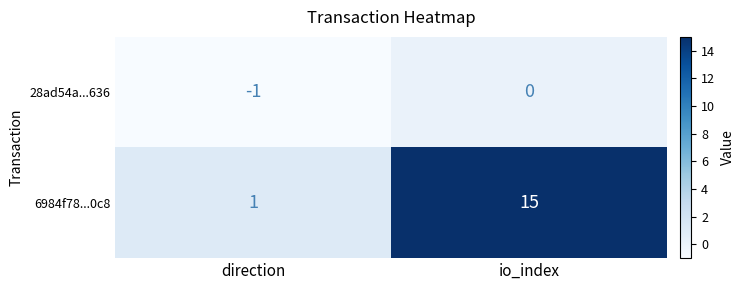

Which category has the lowest value in the 28ad54a...636 series?

direction